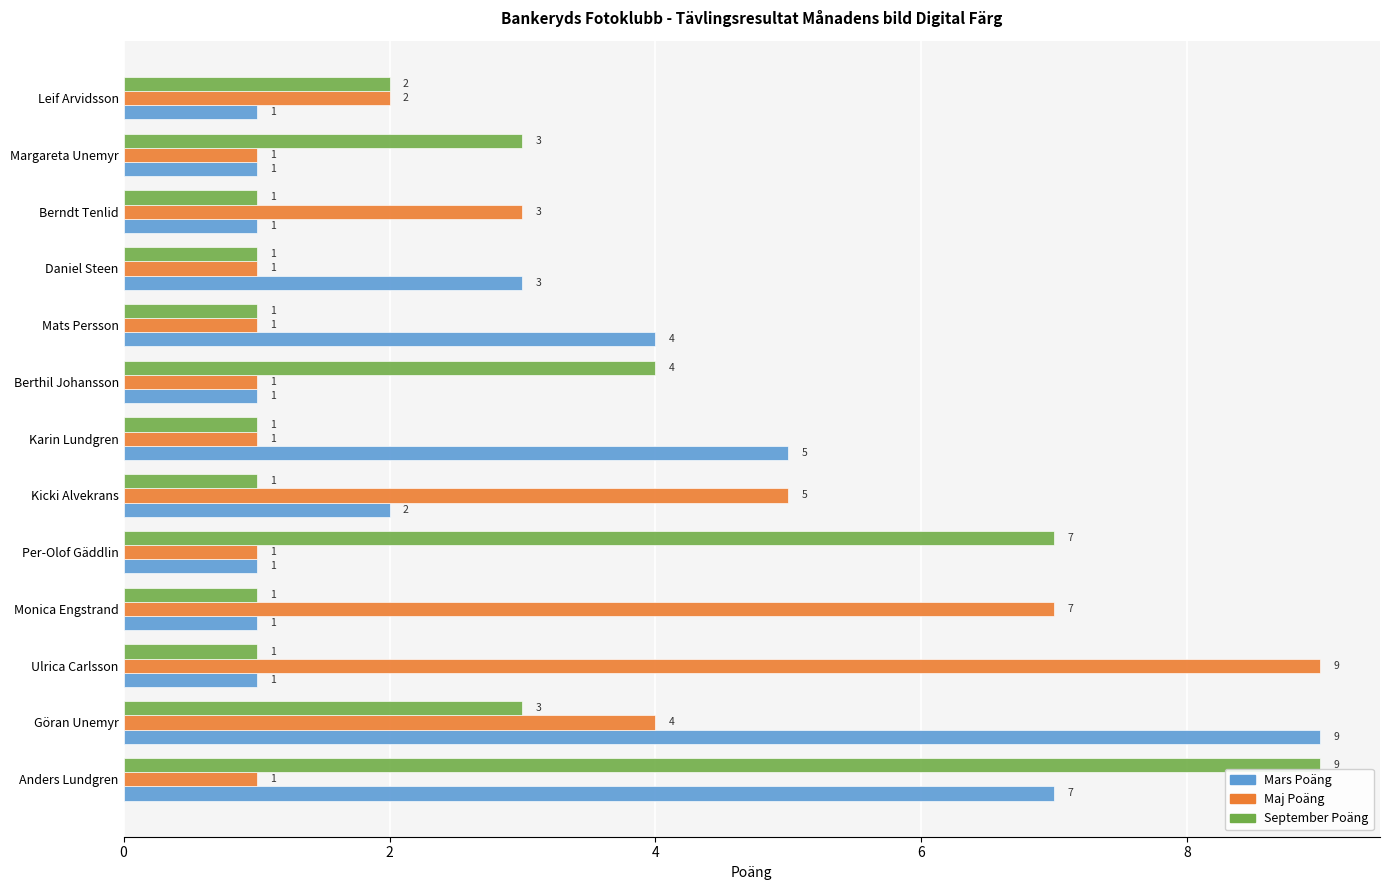

Where is Maj Poäng nearest to the value 5?

Kicki Alvekrans